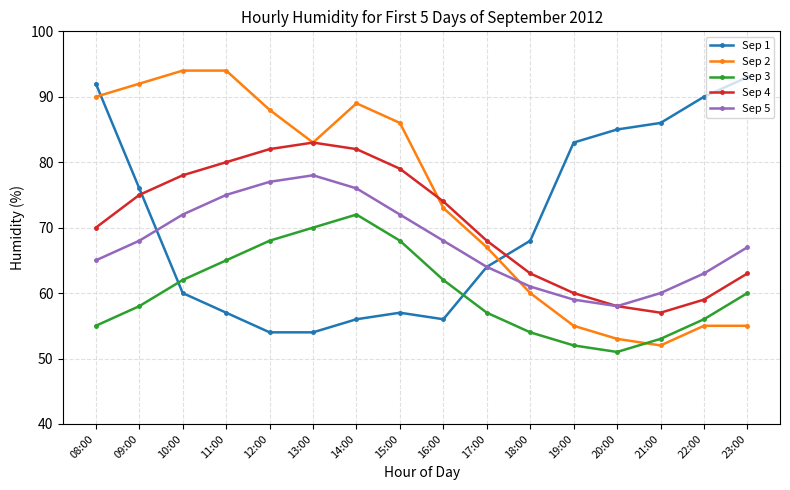

Reading left to right, transcribe all the data shown in this chart.

Sep 1: 92	76	60	57	54	54	56	57	56	64	68	83	85	86	90	93
Sep 2: 90	92	94	94	88	83	89	86	73	67	60	55	53	52	55	55
Sep 3: 55	58	62	65	68	70	72	68	62	57	54	52	51	53	56	60
Sep 4: 70	75	78	80	82	83	82	79	74	68	63	60	58	57	59	63
Sep 5: 65	68	72	75	77	78	76	72	68	64	61	59	58	60	63	67